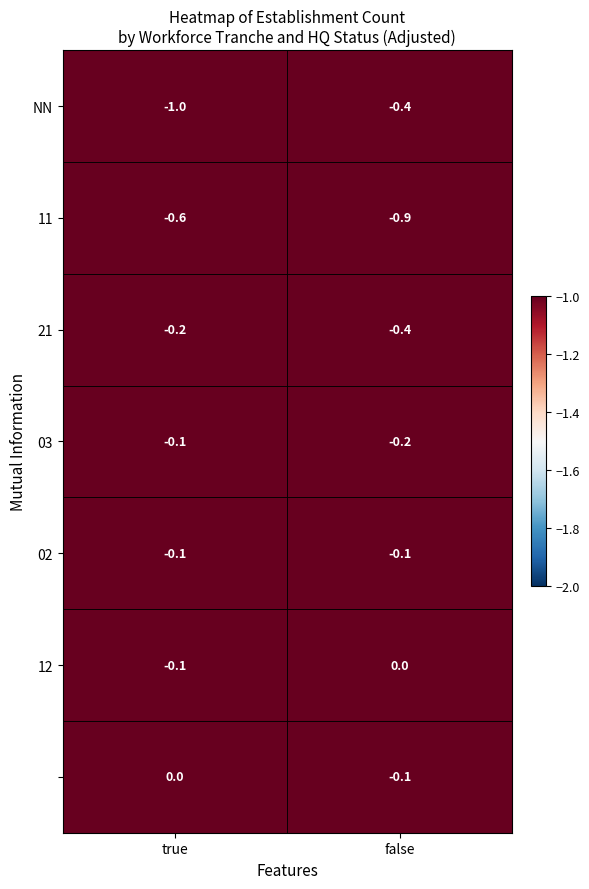

What is the total value across all series at true?

-2.1